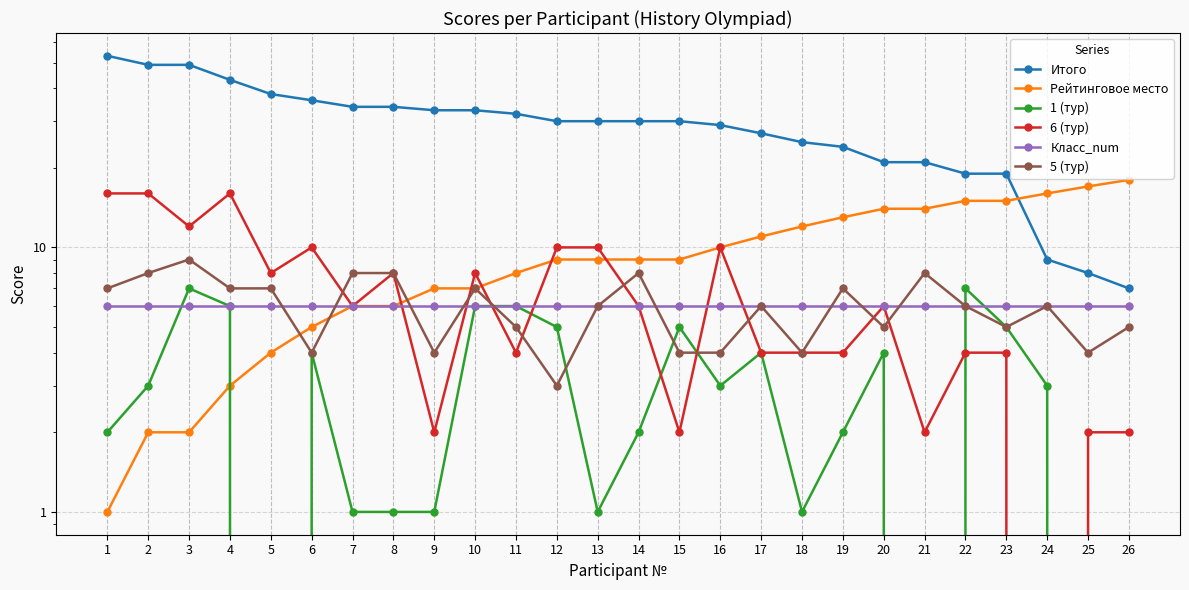

The Итого series shows 21 at 21. True or false?

True